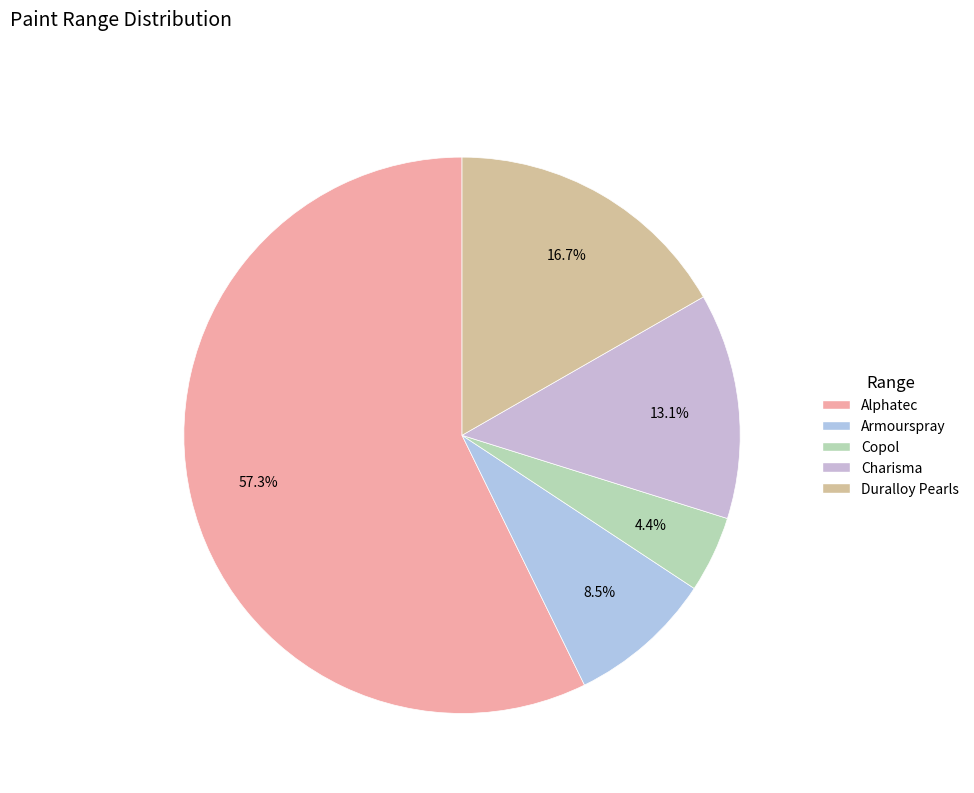

How many slices are in this pie chart?

5